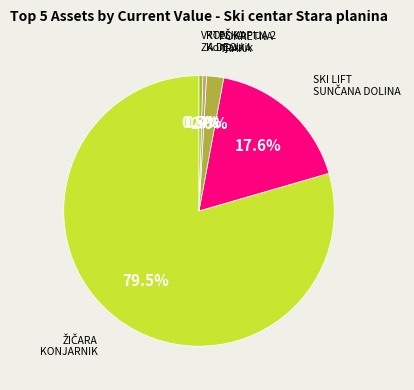

How many slices are in this pie chart?

5